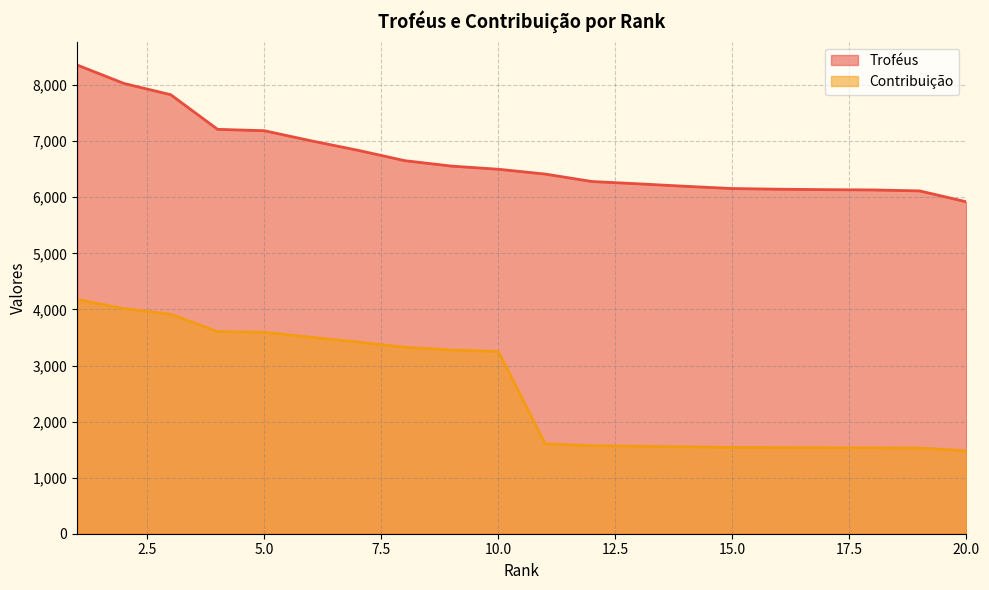

Reading left to right, extract all data points from this chart.

Troféus: 1=8359	2=8030	3=7829	4=7212	5=7187	6=7007	7=6838	8=6653	9=6556	10=6500	11=6414	12=6281	13=6240	14=6196	15=6156	16=6144	17=6136	18=6131	19=6114	20=5919
Contribuição: 1=4179	2=4015	3=3914	4=3606	5=3593	6=3503	7=3419	8=3326	9=3278	10=3250	11=1603	12=1570	13=1560	14=1549	15=1539	16=1536	17=1534	18=1532	19=1528	20=1479